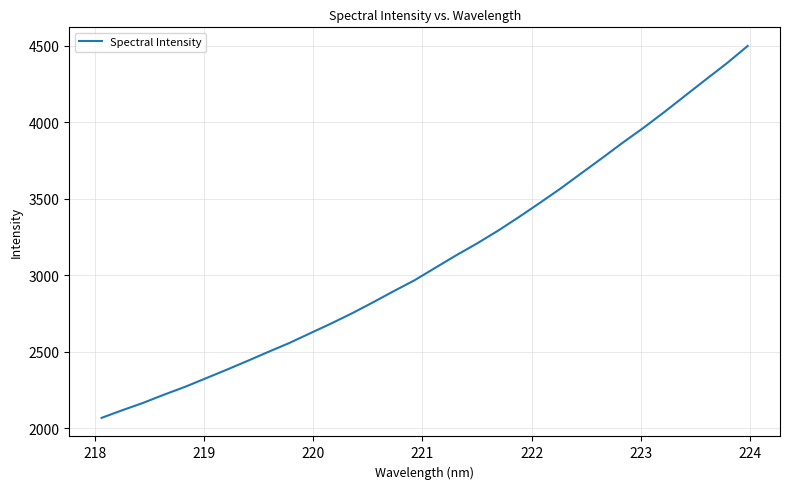

What is the maximum value shown in the chart?

4499.5